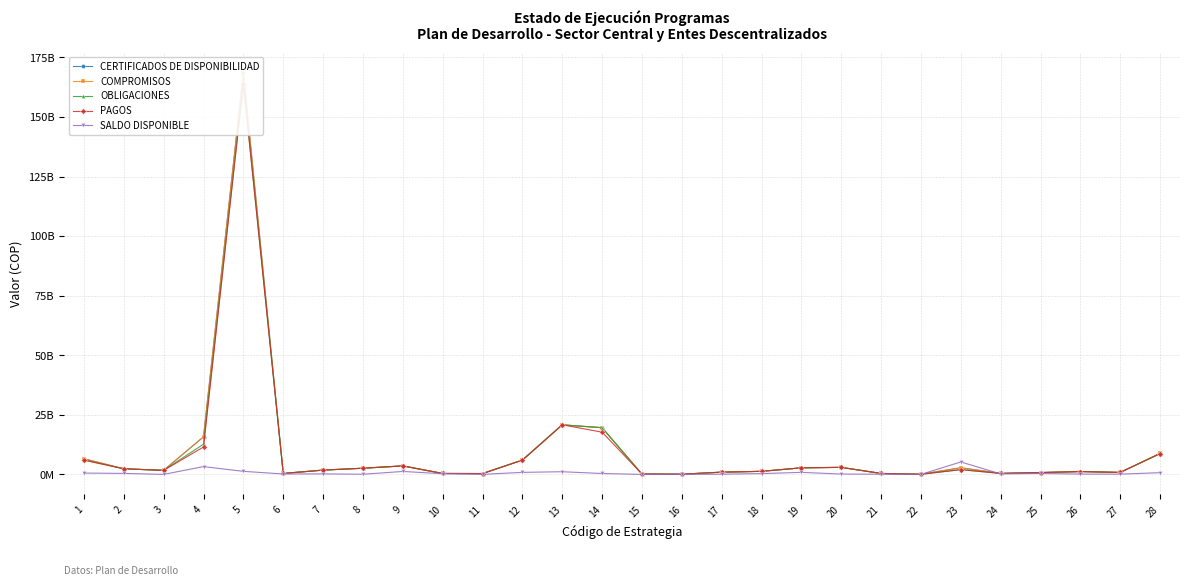

Does the chart display data point markers on the line(s)?

Yes